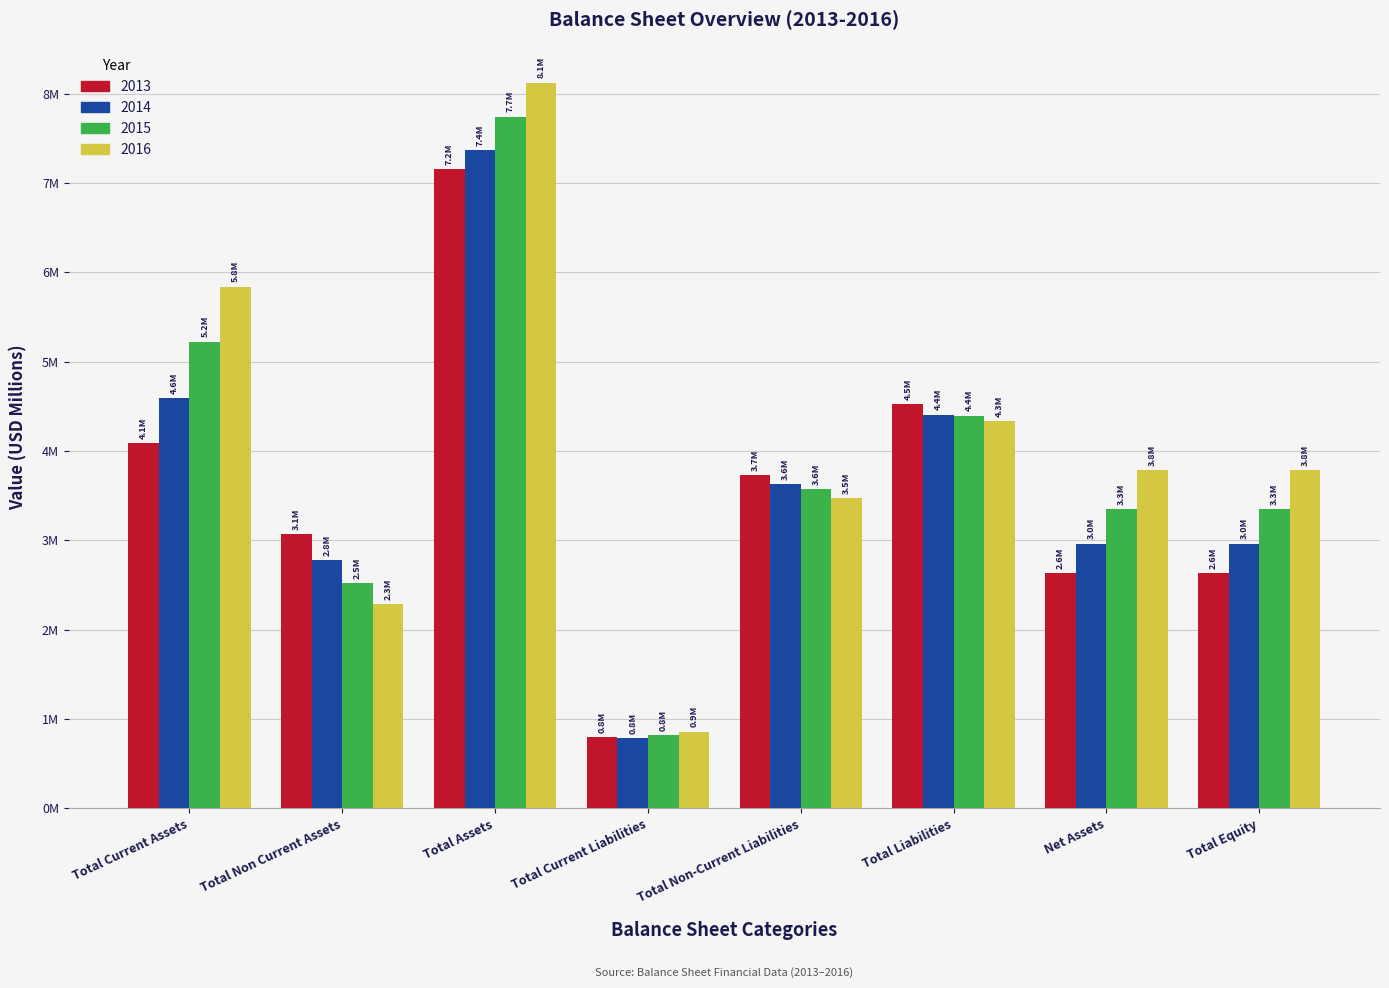

At which label does 2016 first exceed 3?

Total Current Assets